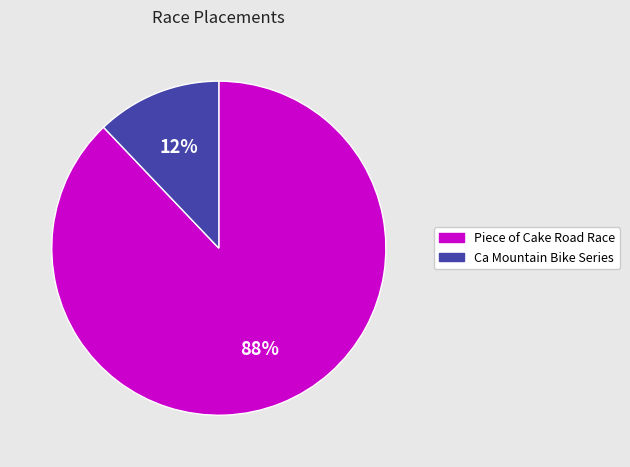

What percentage is the Piece of Cake Road Race slice, to the nearest percent?

88%